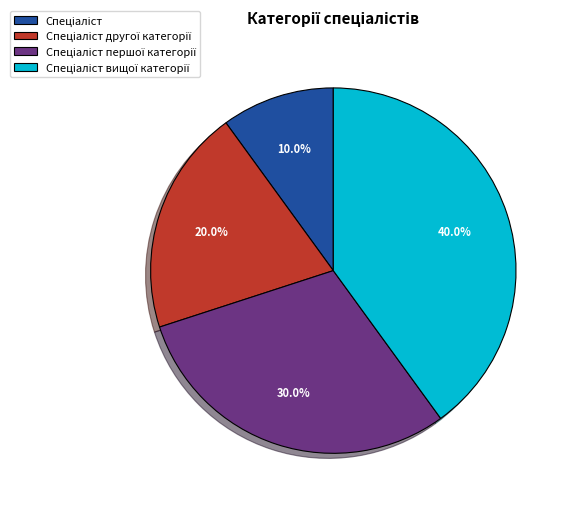

Is there a majority slice in this chart?

No